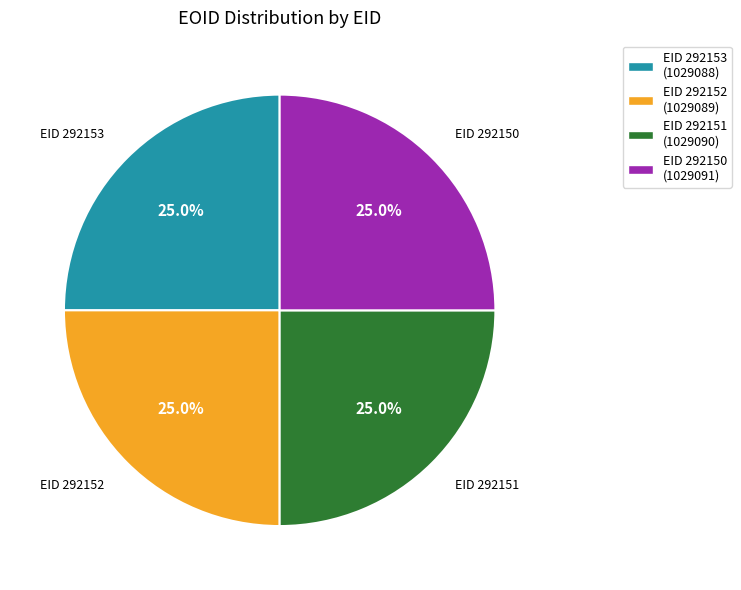

How many slices are in this pie chart?

4